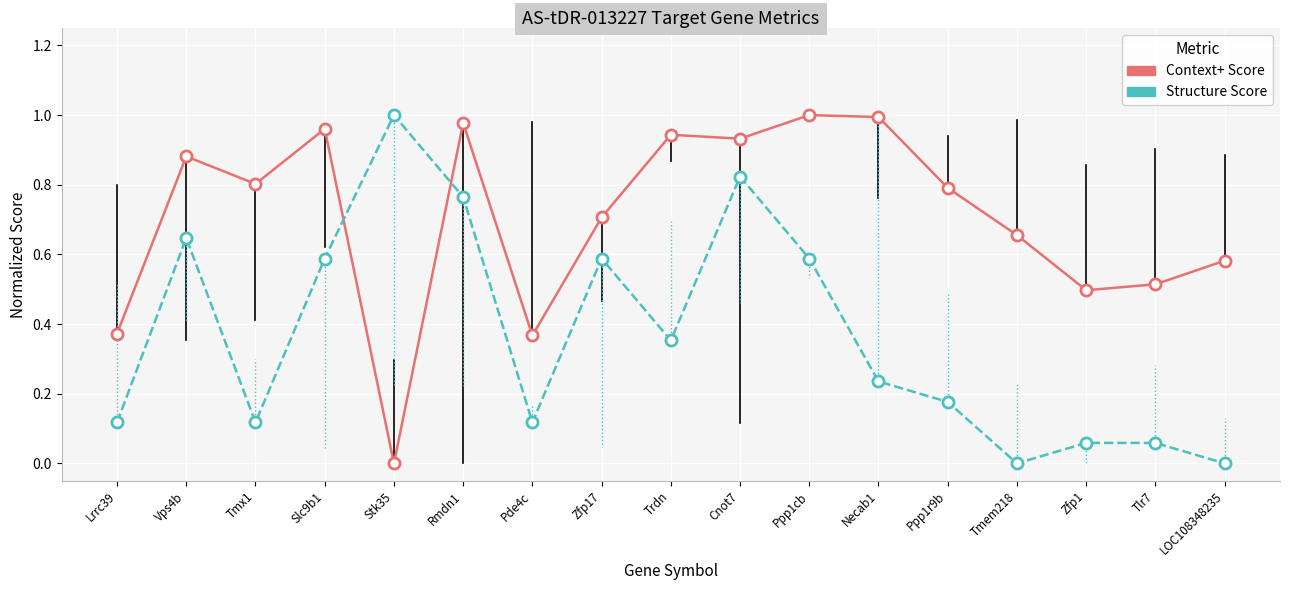

The value of Structure Score at Stk35 is 1.0. True or false?

True